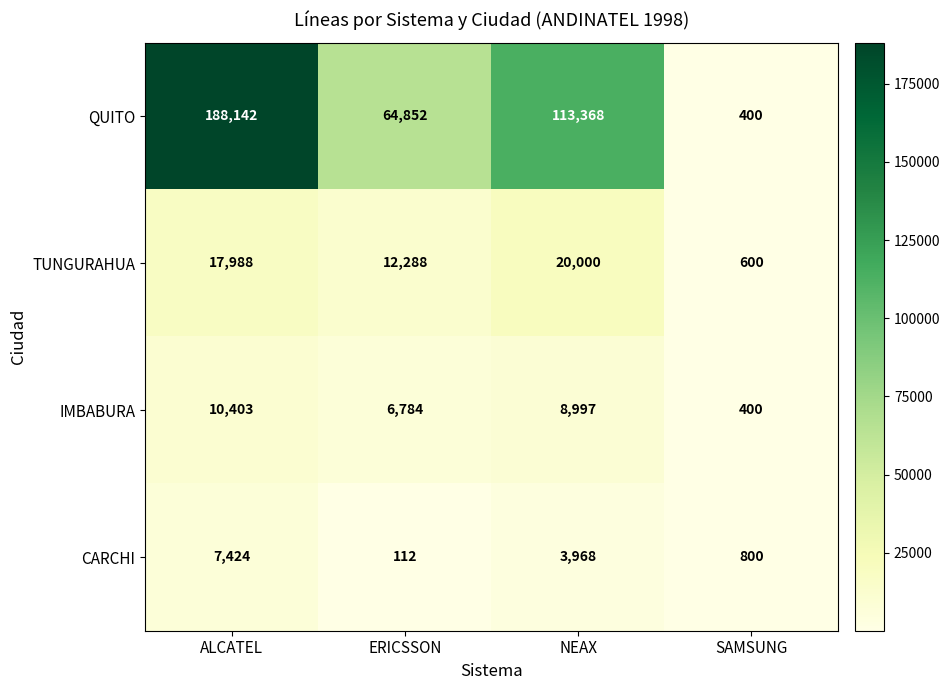

What is the sum of the TUNGURAHUA values at NEAX and ERICSSON?

32288